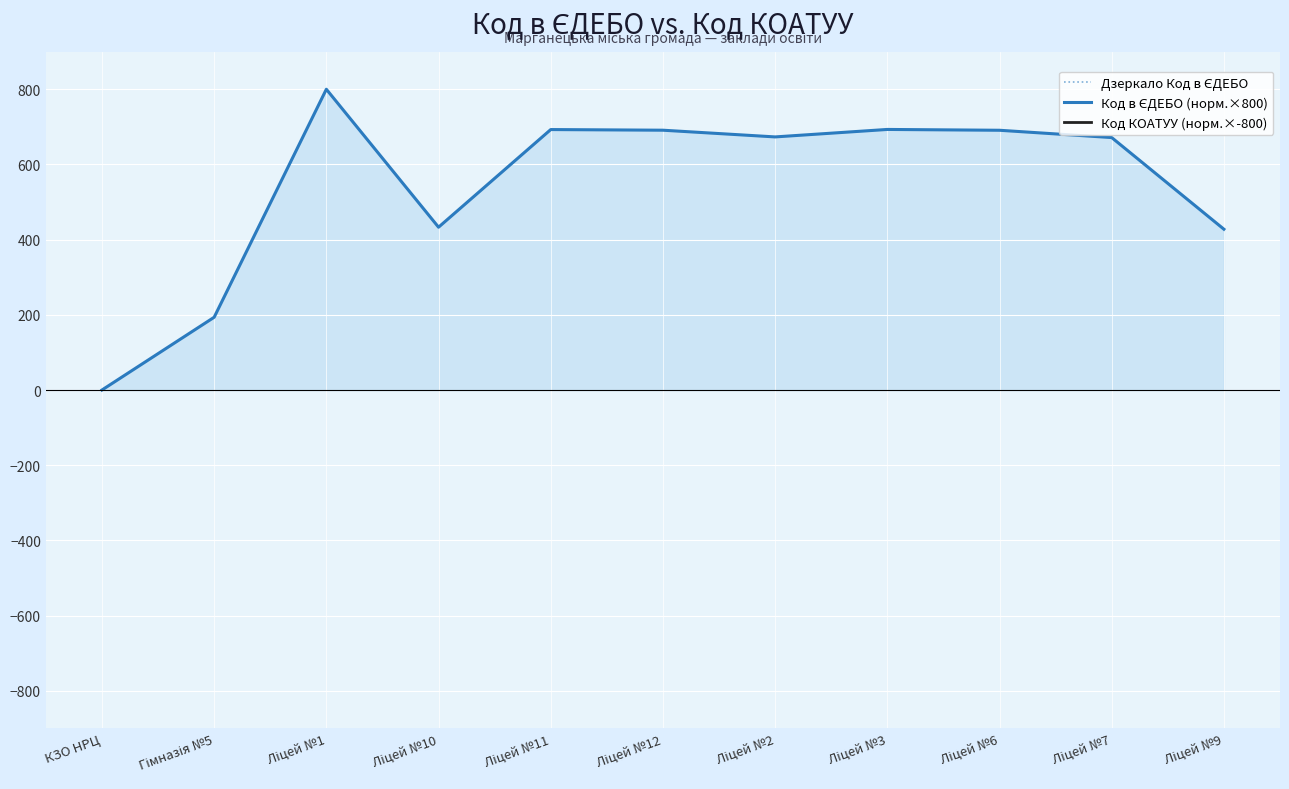

What is the greatest value displayed?

800.0